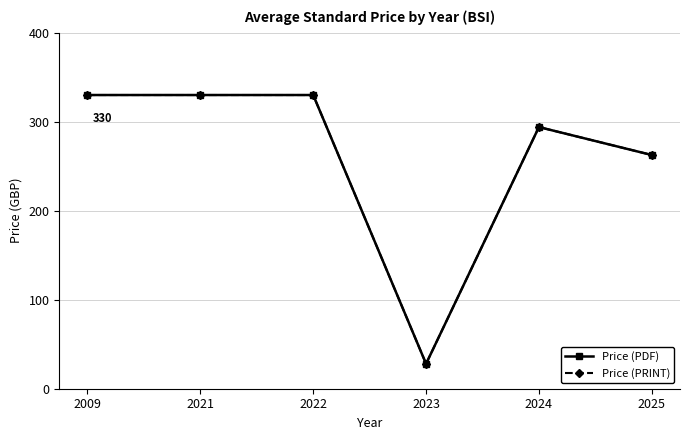

How many categories are shown in the chart?

6